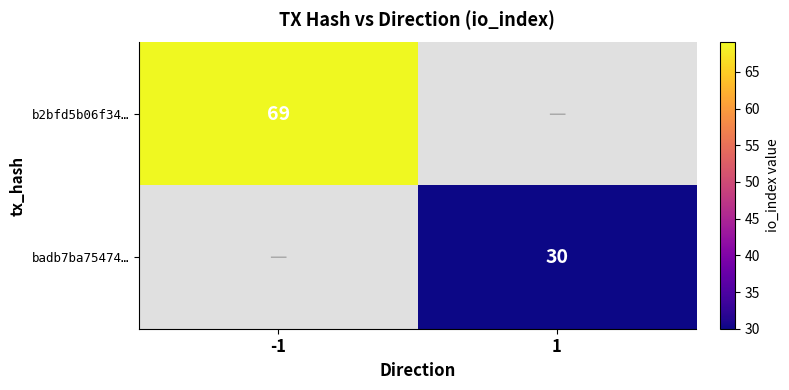

Is it true that b2bfd5b06f34… equals 43.9 at -1?

False